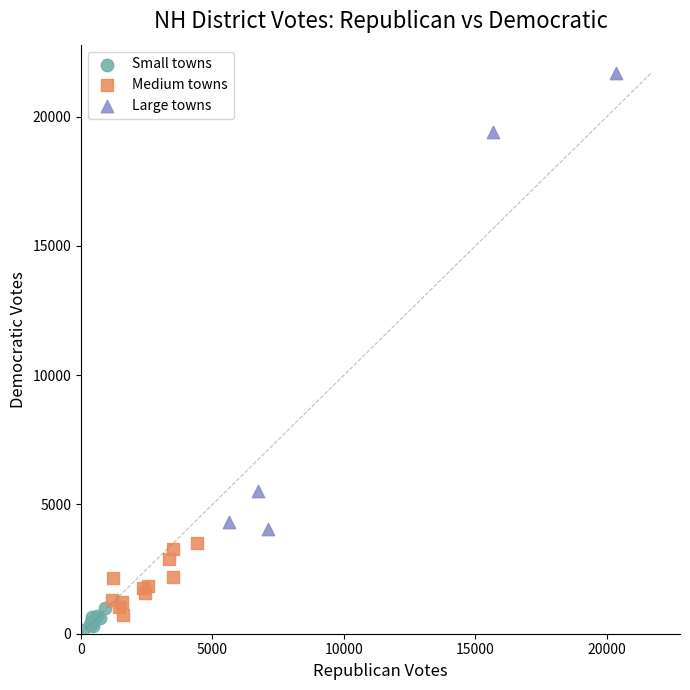

What are all the series names shown in the legend?

Small towns, Medium towns, Large towns